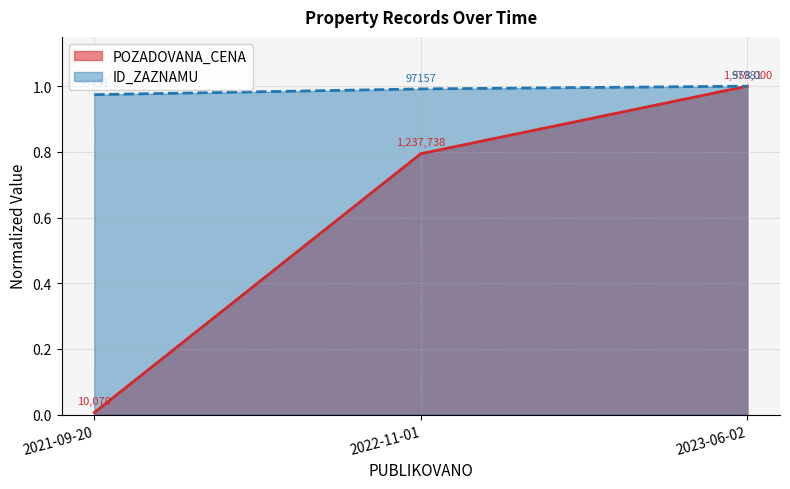

Which label corresponds to the smallest value in the chart?

2021-09-20